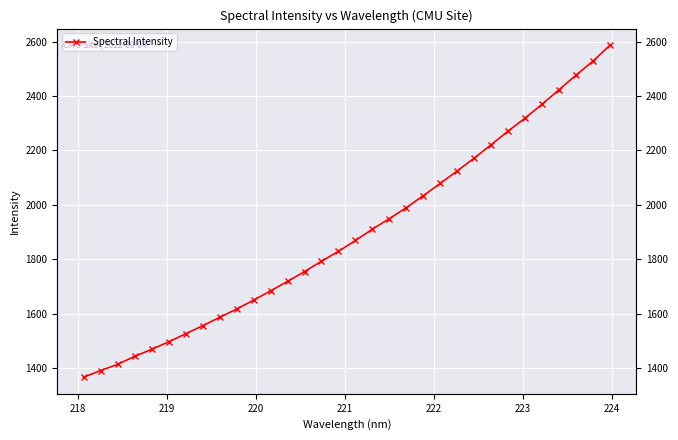

Reading left to right, list all the values displayed in this chart.

1365.9	1390.2	1413.1	1442.4	1468.0	1495.9	1525.0	1554.9	1585.6	1616.3	1649.0	1683.2	1718.0	1754.1	1792.2	1828.5	1868.5	1910.1	1948.8	1989.3	2033.4	2078.5	2124.6	2171.3	2220.7	2270.8	2318.6	2369.7	2422.9	2476.5	2527.8	2586.5